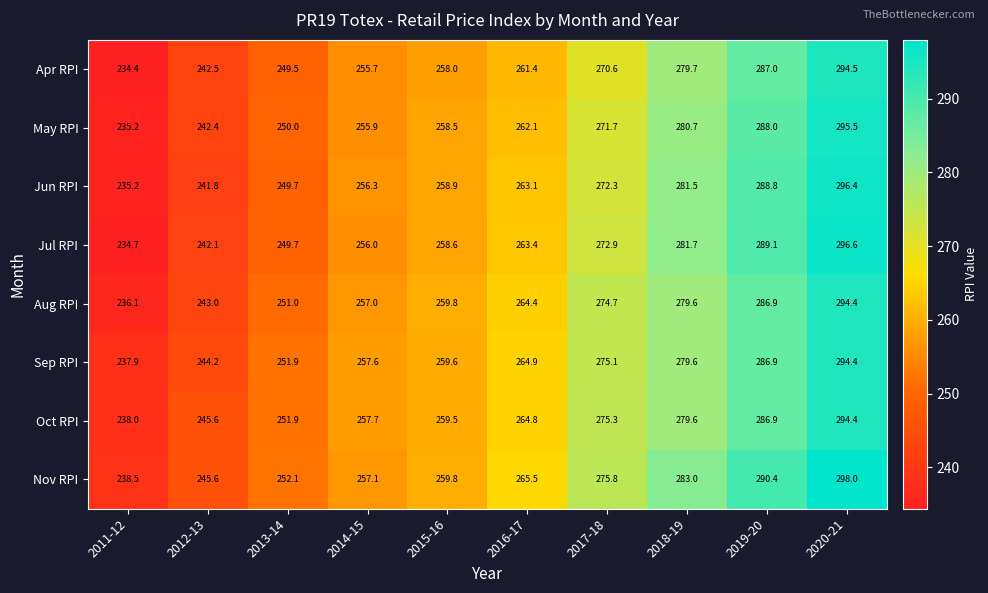

Read the Sep RPI value at 2011-12.

237.9